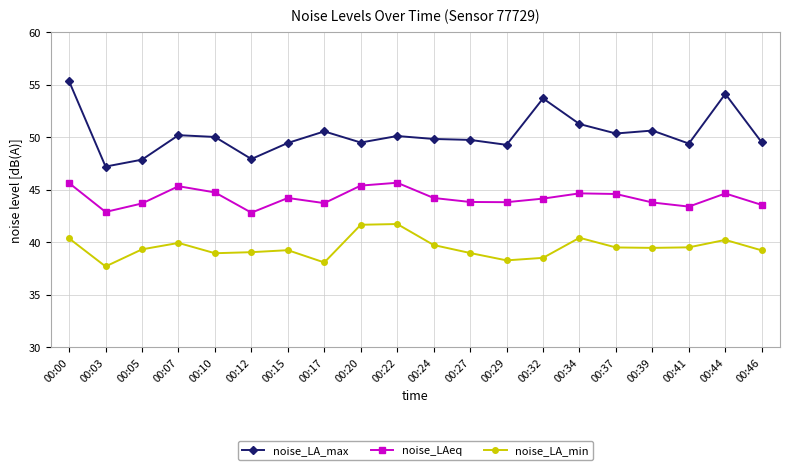

True or false: noise_LA_max and noise_LAeq intersect in this chart.

False